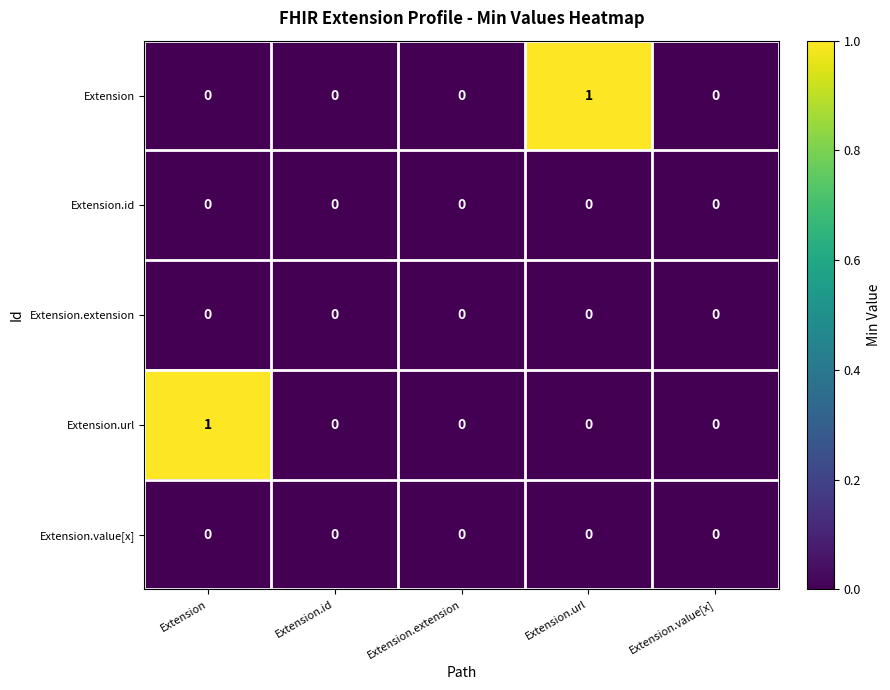

Between Extension and Extension.value[x], which series saw the biggest shift?

Extension.url